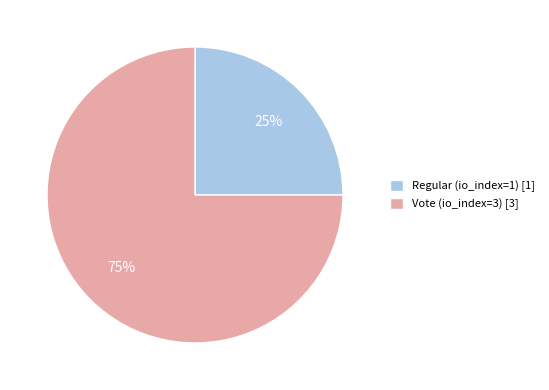

To the nearest percent, what percentage of the pie is Vote (io_index=3)?

75%